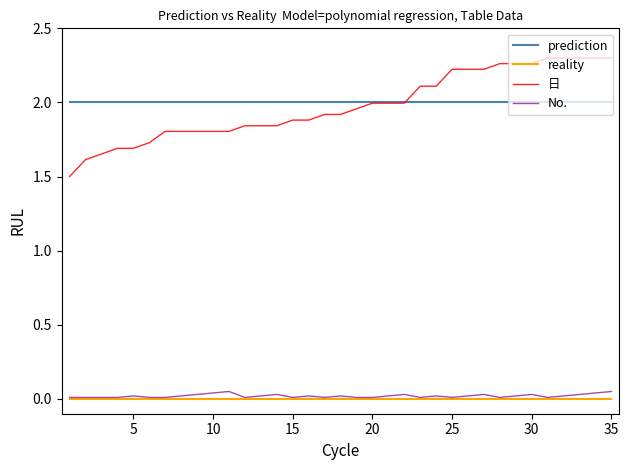

Count the number of categories in the chart.

35